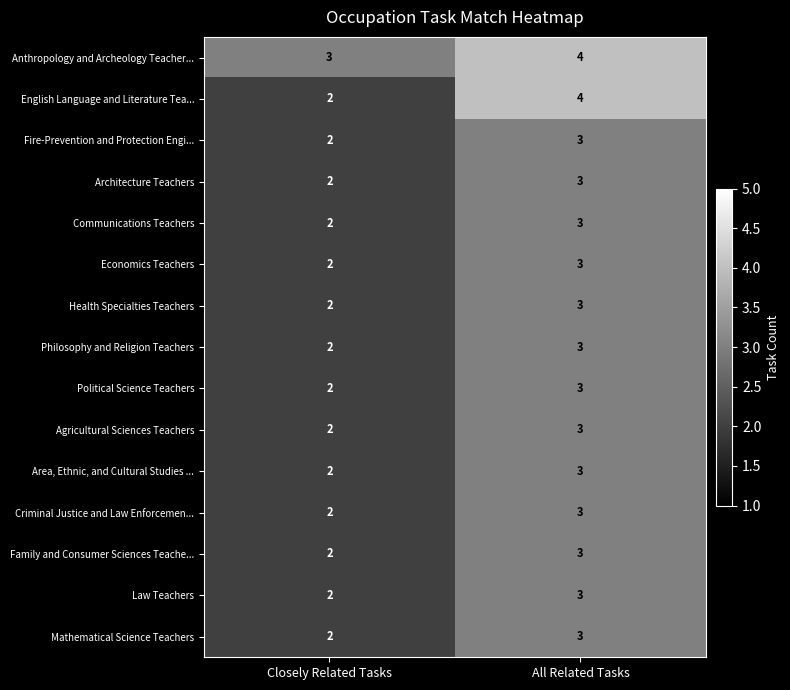

What is the sum of all Fire-Prevention and Protection Engi... values?

5